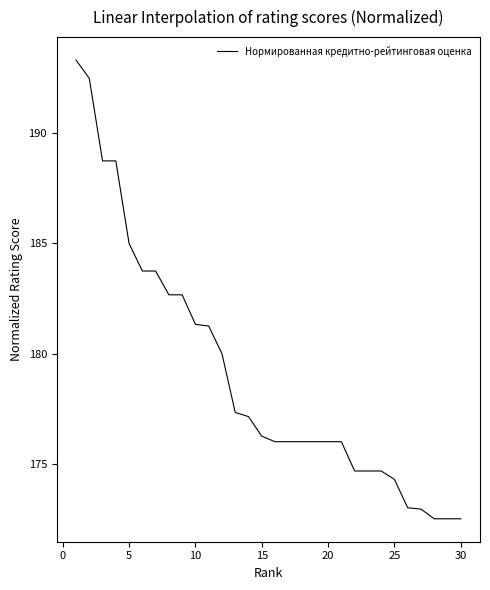

What is the difference between the maximum and minimum values?

20.8